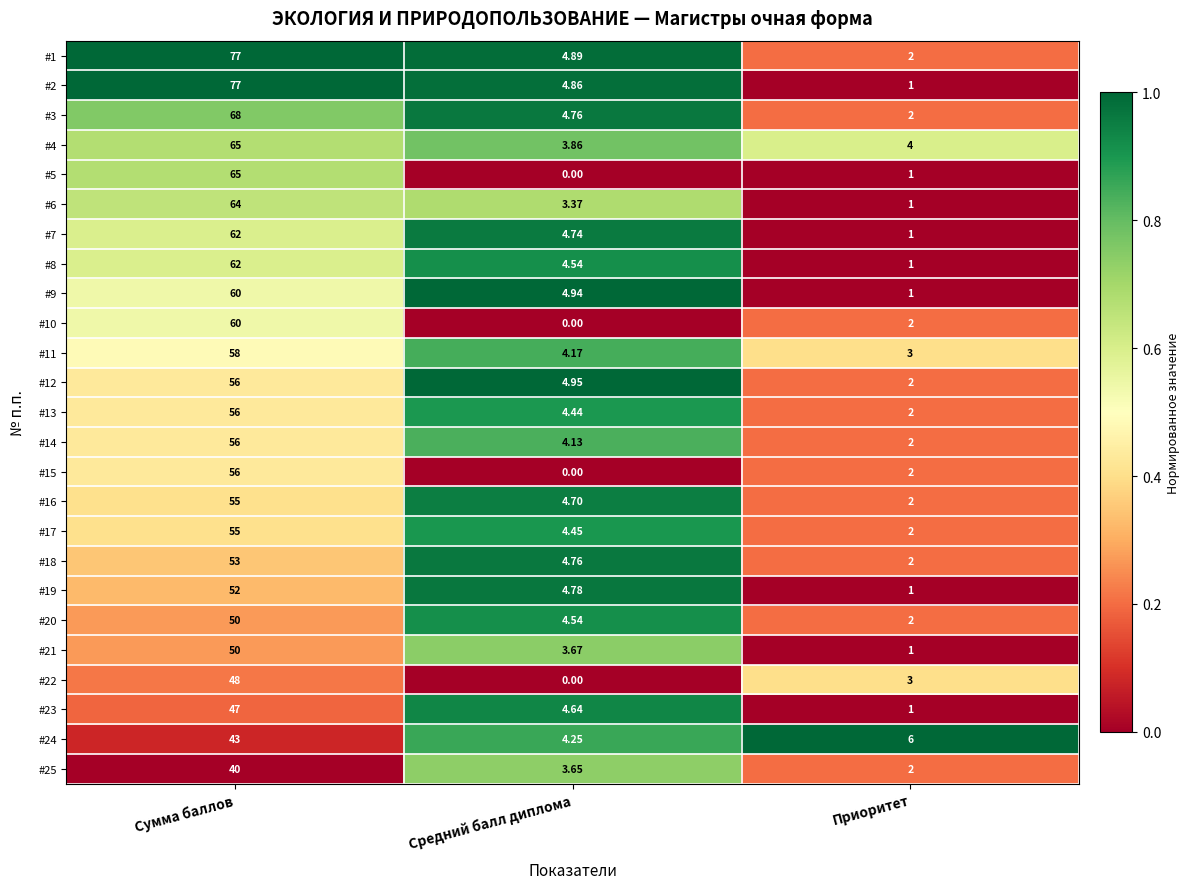

Between Средний балл диплома and Приоритет, which series saw the biggest shift?

#9